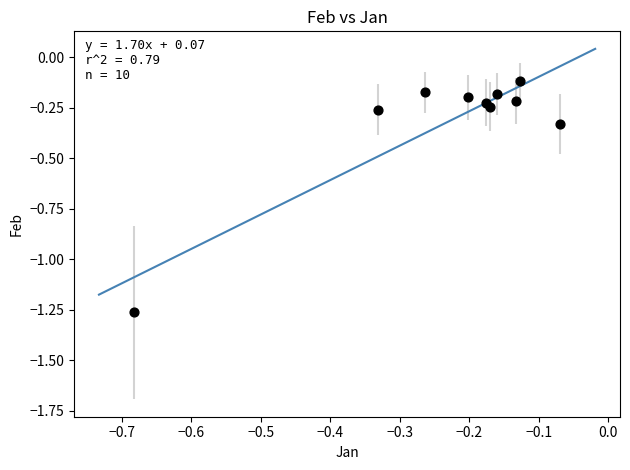

What is the range of Y values (max minus min)?

1.1